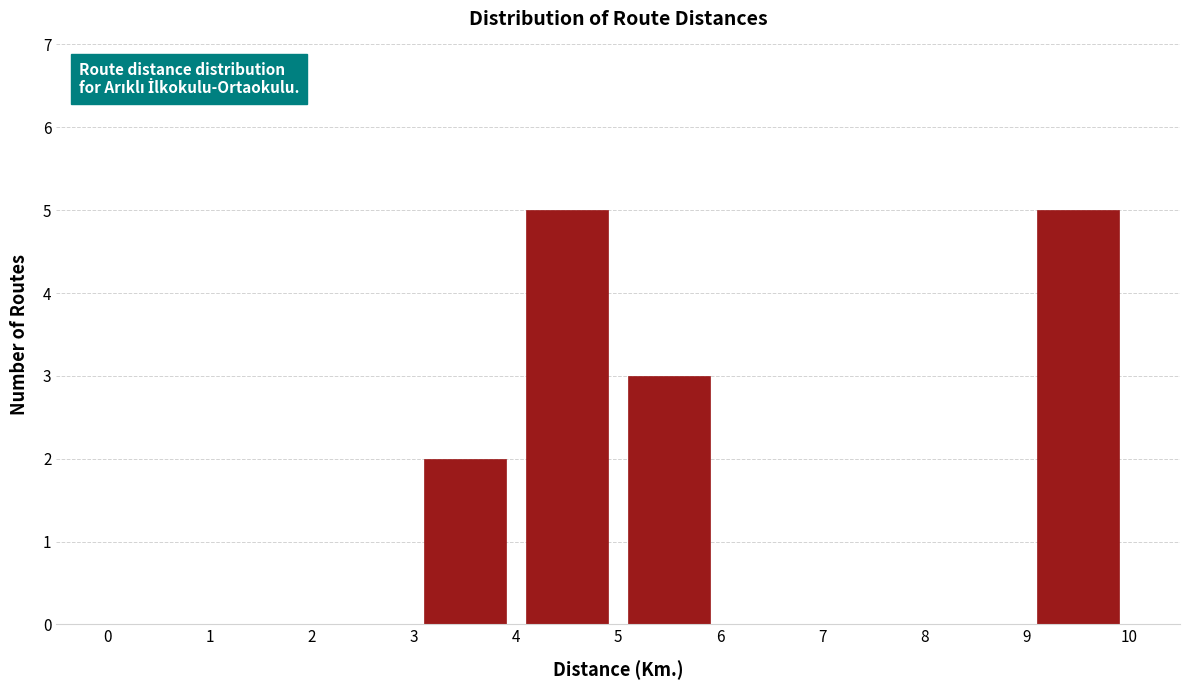

Reading left to right, list every bar in this chart as the range it spans on the x-axis followed by its height. The values are not printed on the chart, so give them approximately, as read against the axis.

0 to 1: 0
1 to 2: 0
2 to 3: 0
3 to 4: 2
4 to 5: 5
5 to 6: 3
6 to 7: 0
7 to 8: 0
8 to 9: 0
9 to 10: 5